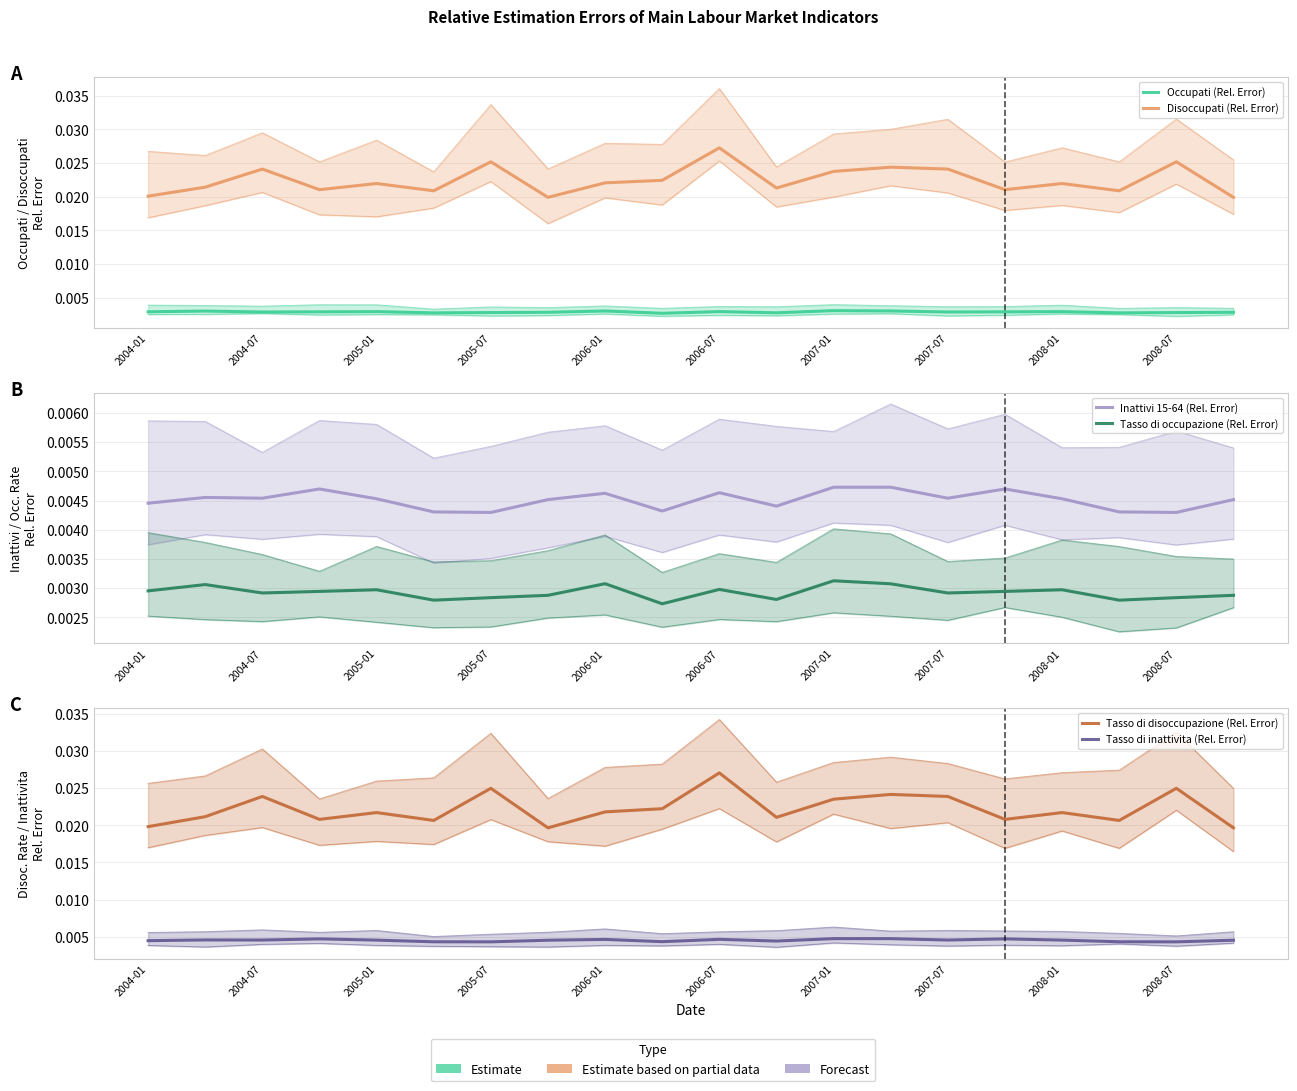

At 2007-07, list the series in order from smallest to largest.

Occupati (Rel. Error), Tasso di occupazione (Rel. Error), Inattivi 15-64 (Rel. Error), Tasso di inattivita (Rel. Error), Tasso di disoccupazione (Rel. Error), Disoccupati (Rel. Error)